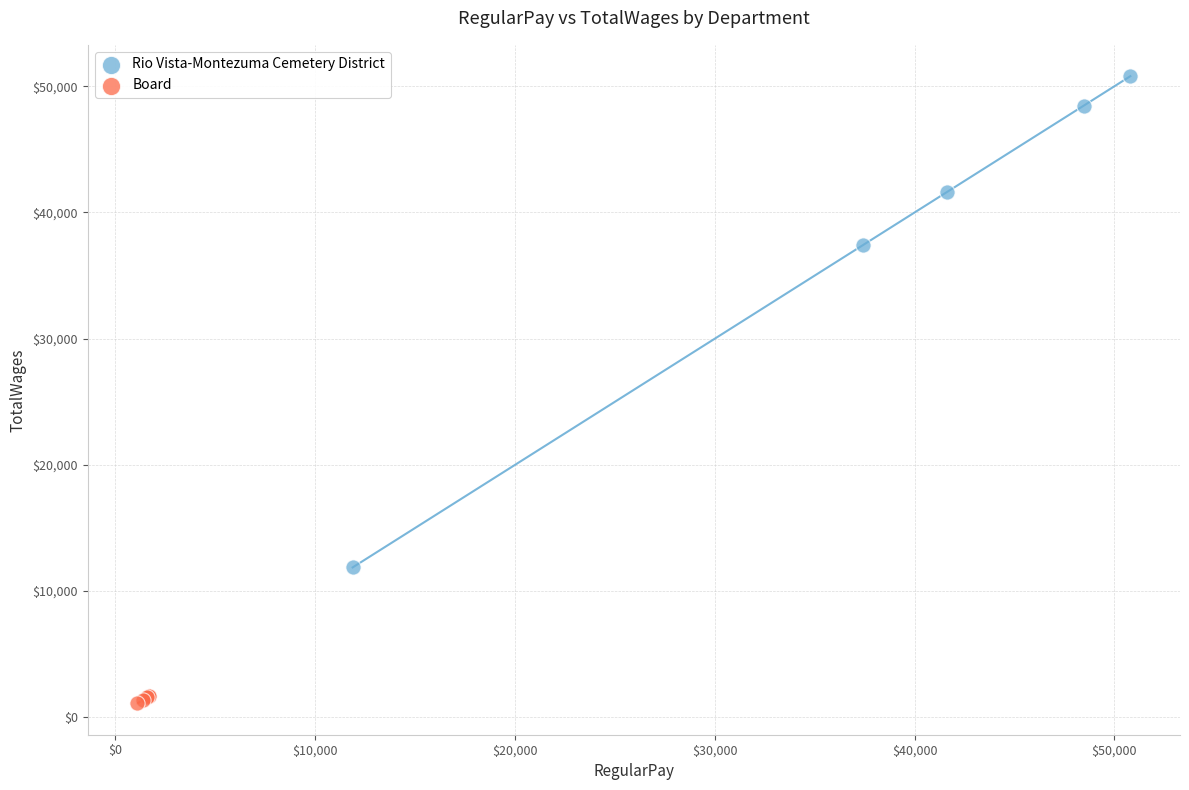

Which series contains the lowest Y value?

Board